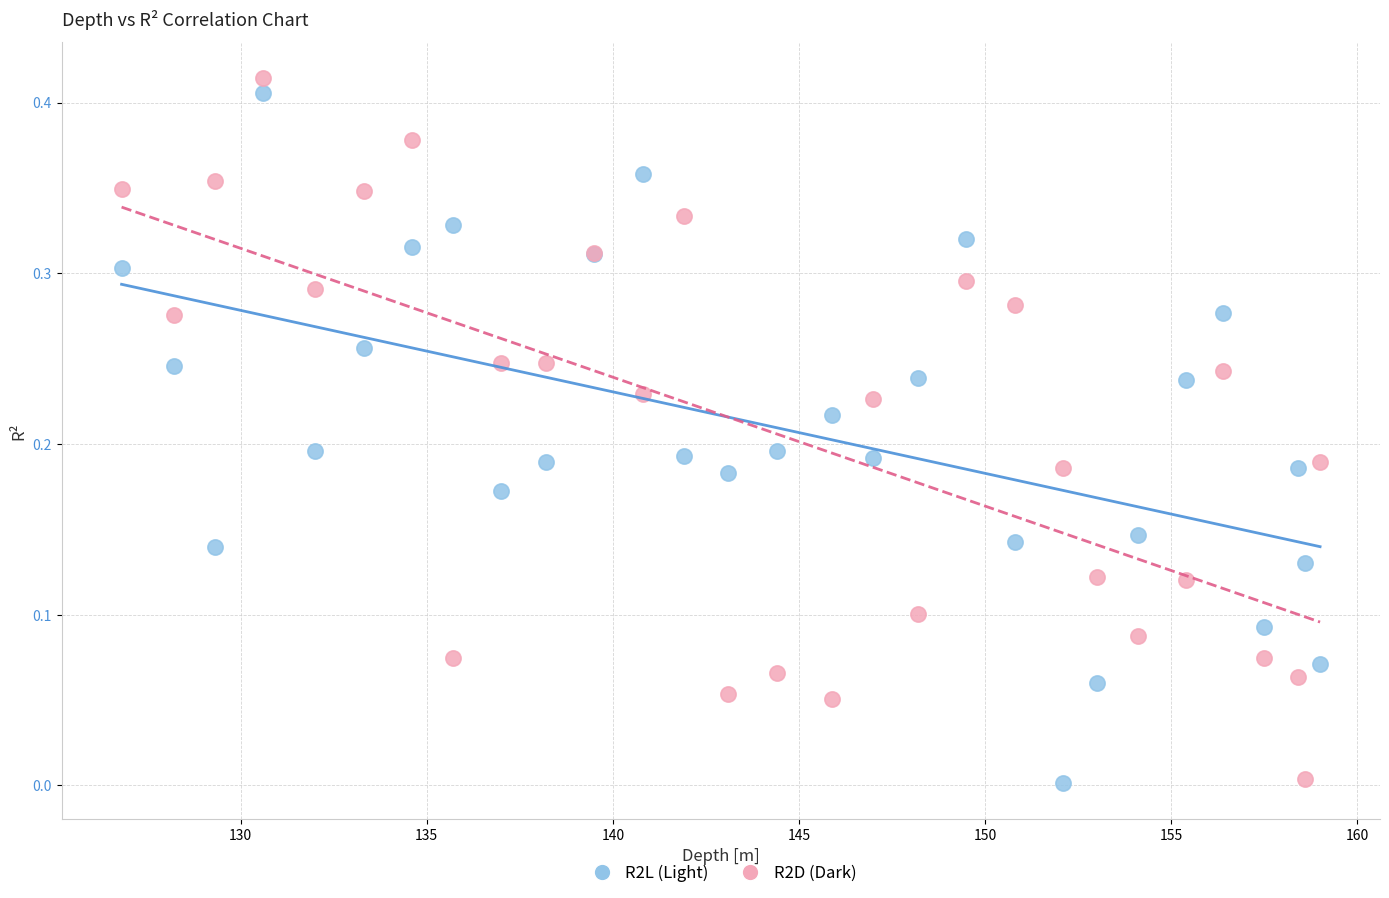

Which series reaches the maximum Y coordinate?

R2D (Dark)